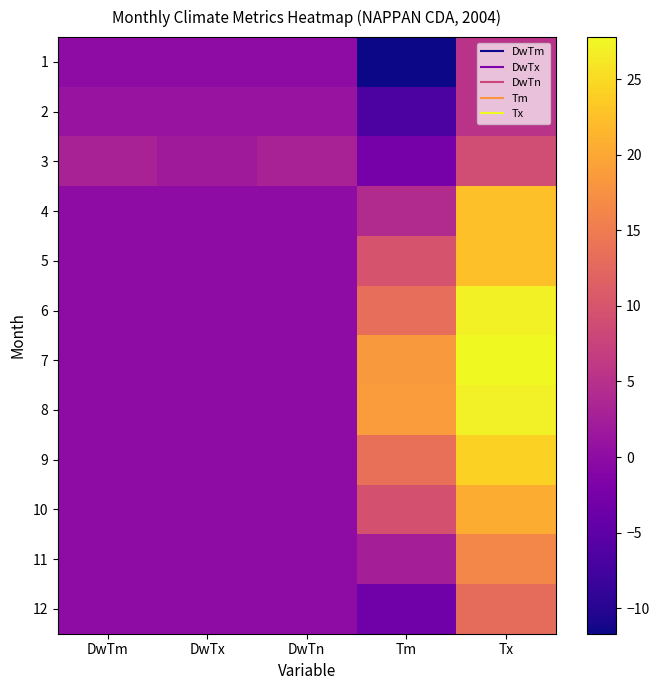

Which category has the lowest value across all series?

Tm